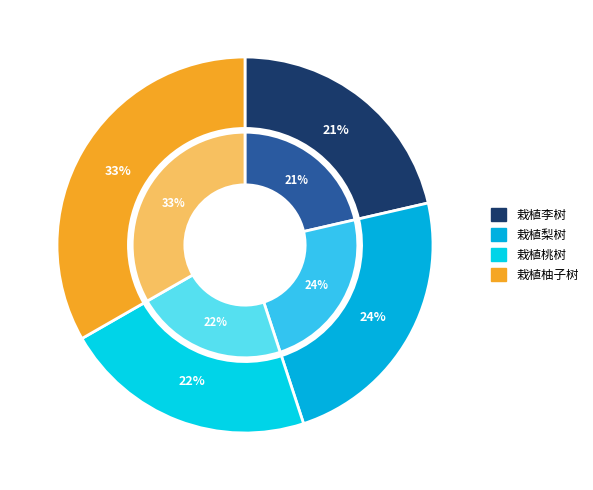

Rank the categories by value from lowest to highest.

栽植李树, 栽植桃树, 栽植梨树, 栽植柚子树